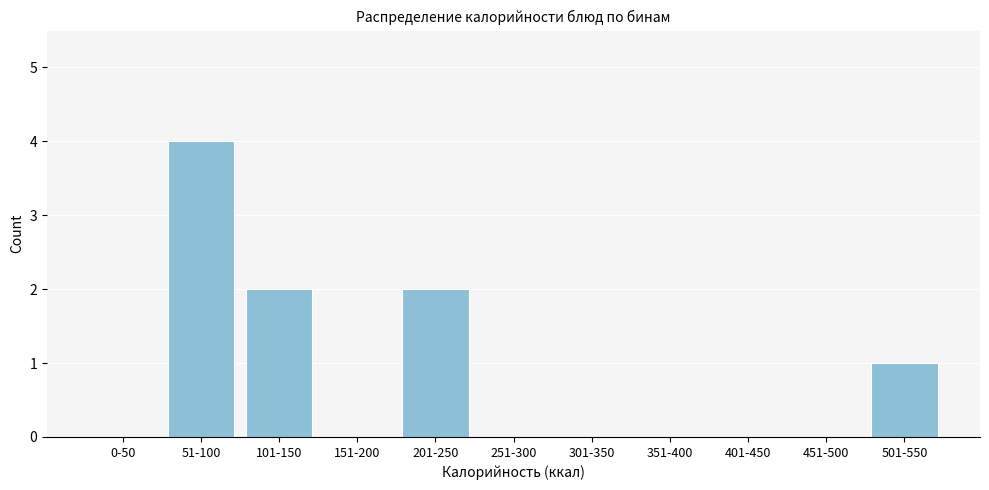

Reading left to right, what are all the values shown in this chart?

0-50=0	51-100=4	101-150=2	151-200=0	201-250=2	251-300=0	301-350=0	351-400=0	401-450=0	451-500=0	501-550=1